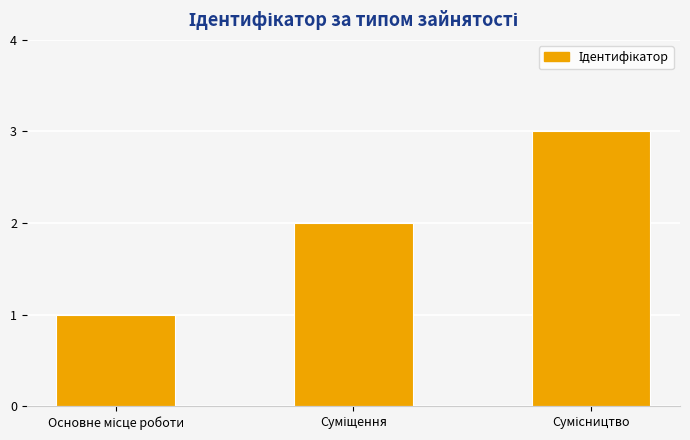

What is the sum of all values?

6